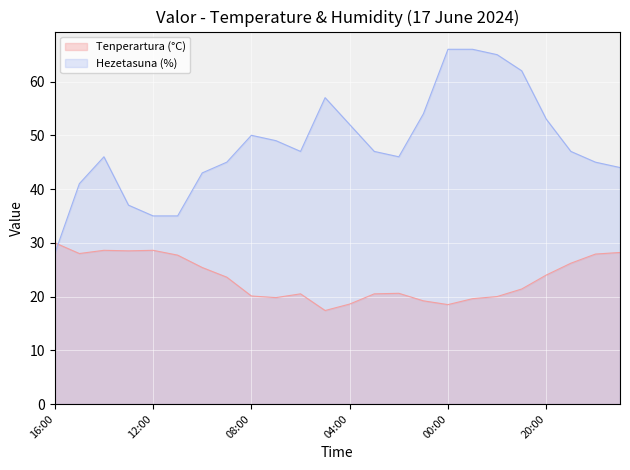

What is the value of the Hezetasuna (%) point at the 14th from the left?

47.0